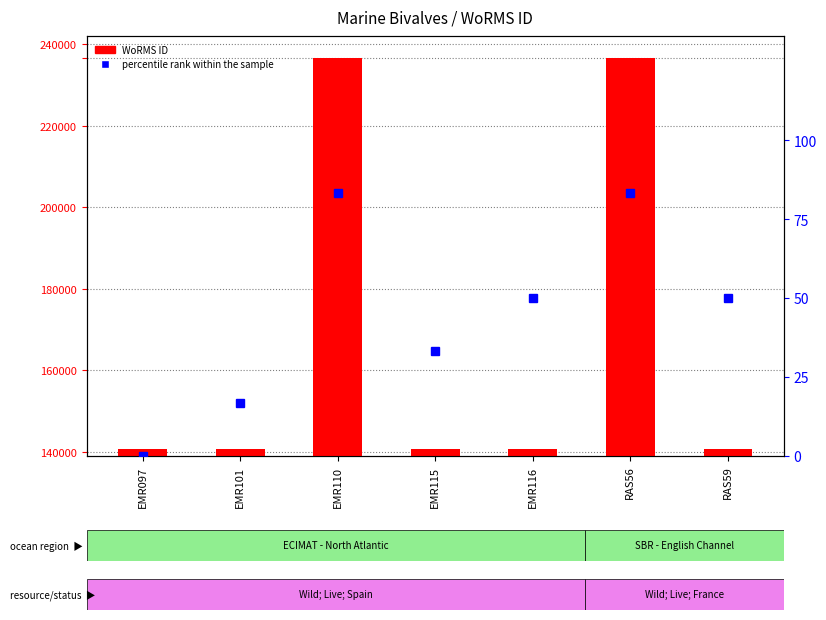

What is the lowest value of the WoRMS ID series?

140687.0